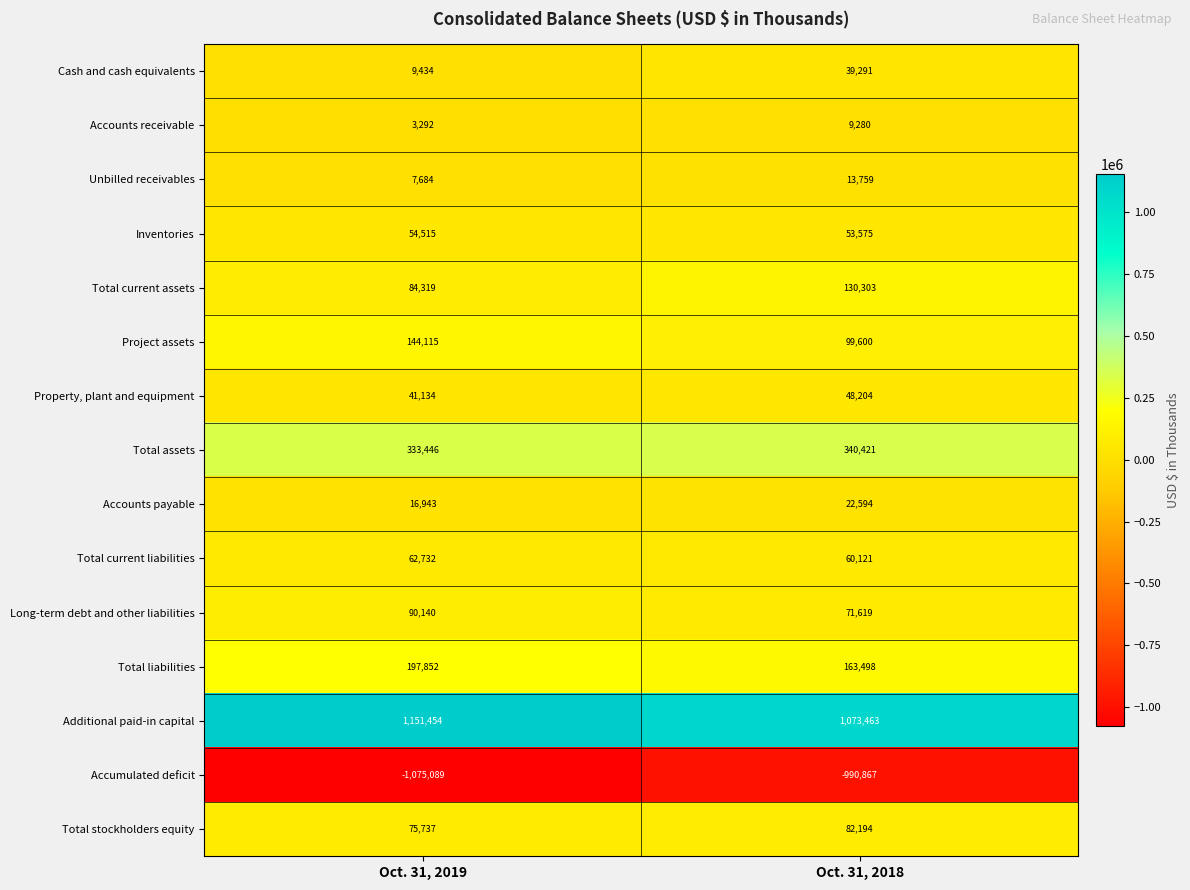

What is the difference between the maximum and minimum values in the Cash and cash equivalents series?

29857